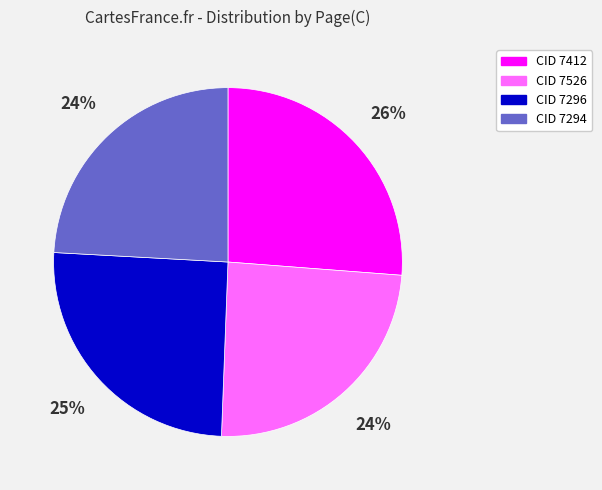

Which slice is the largest?

CID 7412